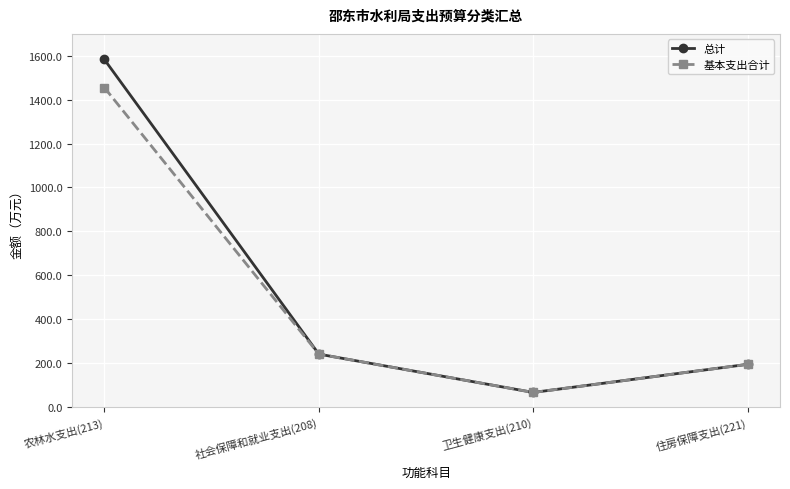

Reading left to right, list all the values displayed in this chart.

总计: 1583.6	240.5	65.8	194.1
基本支出合计: 1455.6	240.5	65.8	194.1